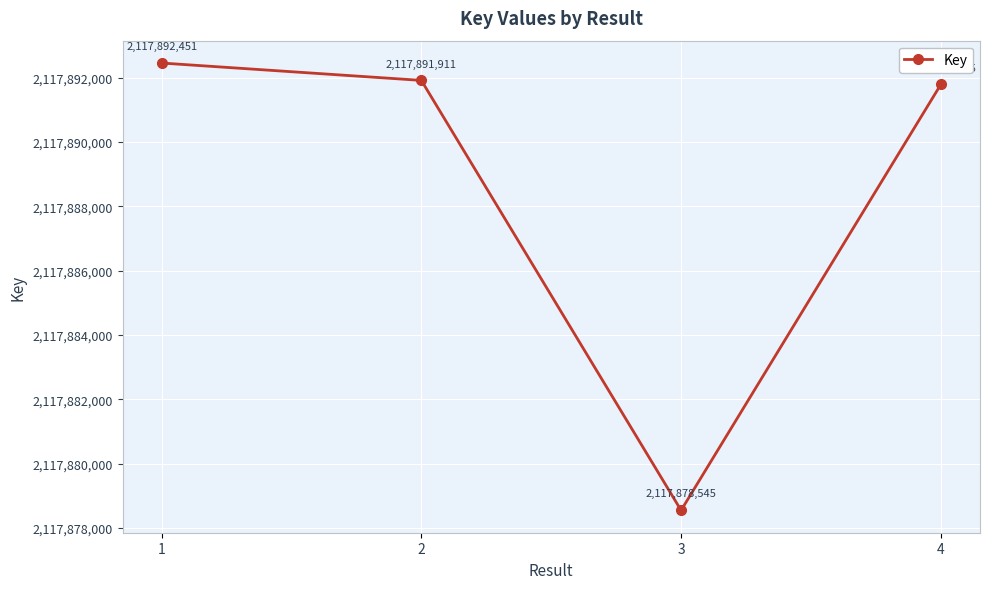

What is the greatest value displayed?

2117892451